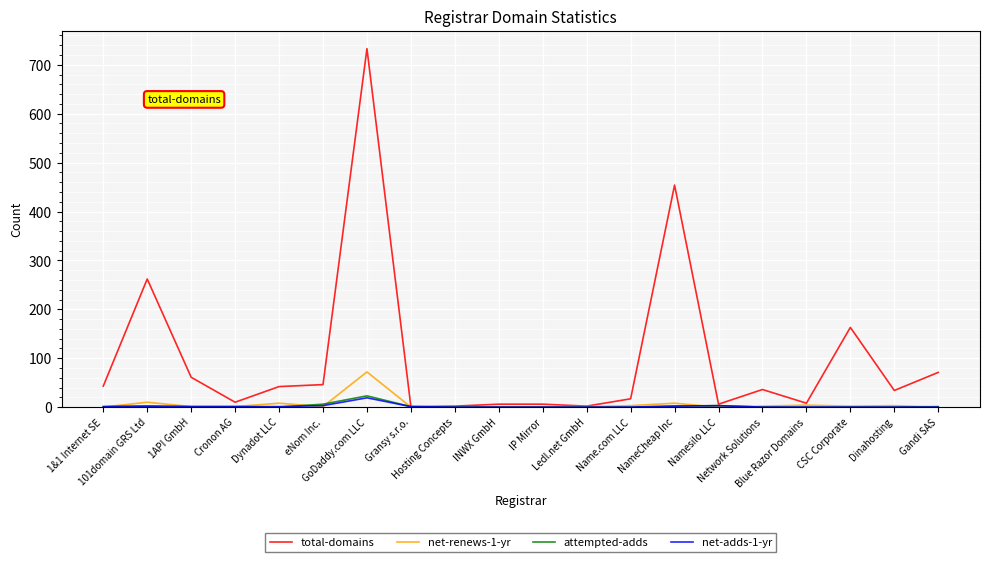

How many values in the net-adds-1-yr series are below 1?

10